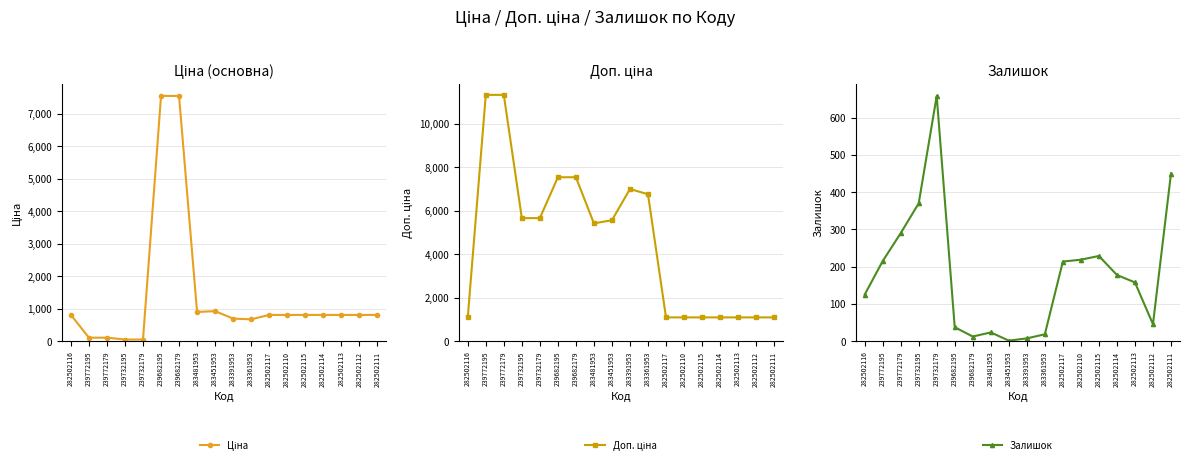

Reading right to left, extract all data points from this chart.

Ціна: 282502111=813.0	282502112=813.0	282502113=813.0	282502114=813.0	282502115=813.0	282502110=813.0	282502117=813.0	283361953=676.4	283391953=700.4	283451953=928.3	283481953=904.3	239682179=7545.9	239682195=7545.9	239732179=56.7	239732195=56.7	239772179=113.3	239772195=113.3	282502116=813.0
Доп. ціна: 282502111=1101.8	282502112=1101.8	282502113=1101.8	282502114=1101.8	282502115=1101.8	282502110=1101.8	282502117=1101.8	283361953=6764.4	283391953=7004.3	283451953=5569.9	283481953=5425.9	239682179=7545.9	239682195=7545.9	239732179=5667.0	239732195=5667.0	239772179=11334.0	239772195=11334.0	282502116=1101.8
Залишок: 282502111=450.0	282502112=46.0	282502113=158.0	282502114=178.0	282502115=229.0	282502110=219.0	282502117=214.0	283361953=19.0	283391953=8.0	283451953=2.0	283481953=24.0	239682179=13.0	239682195=38.0	239732179=658.0	239732195=370.0	239772179=290.0	239772195=215.0	282502116=125.0